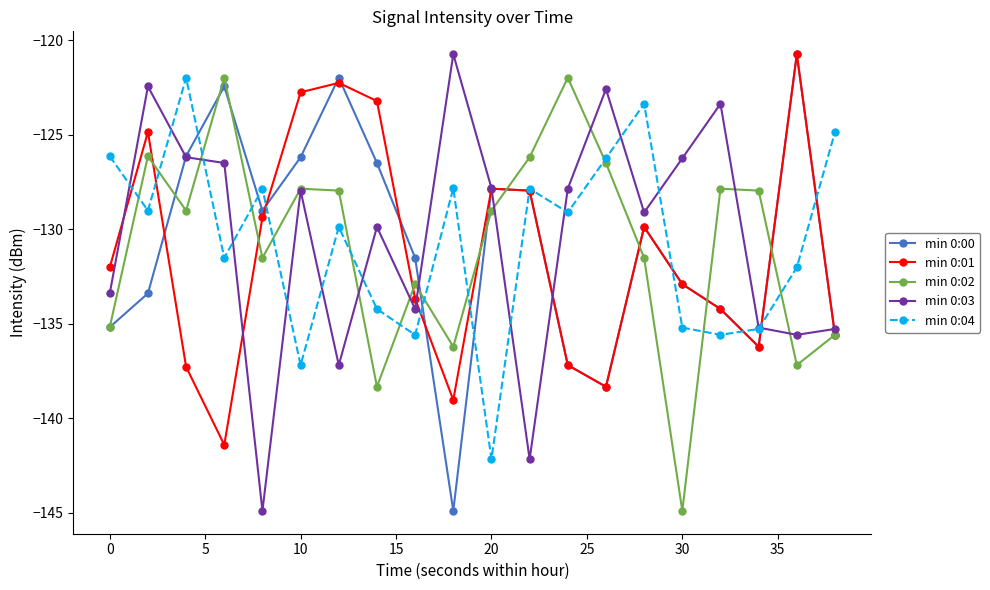

How many lines are shown in the chart?

5